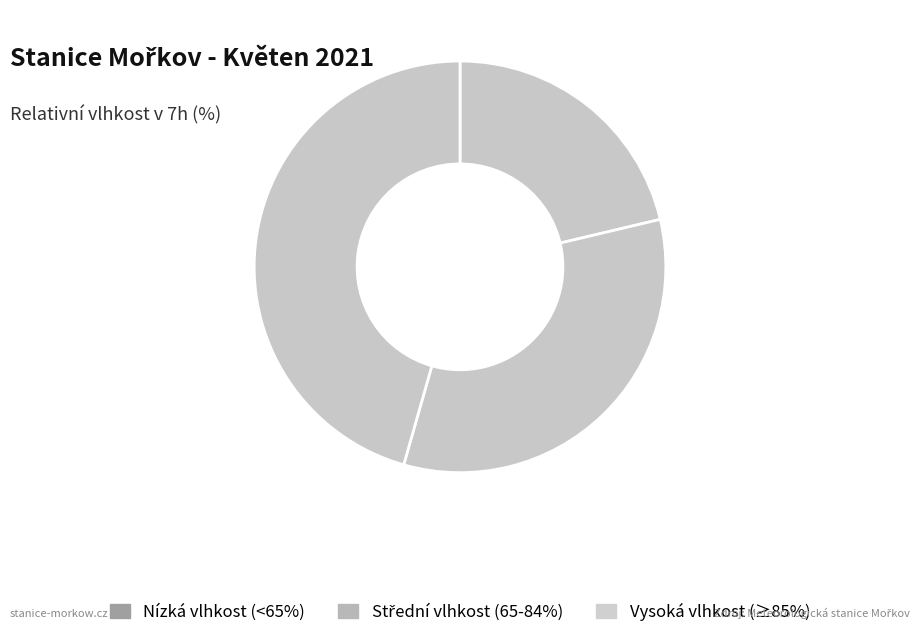

What is the smallest slice in the pie chart?

Nízká vlhkost (<65%)